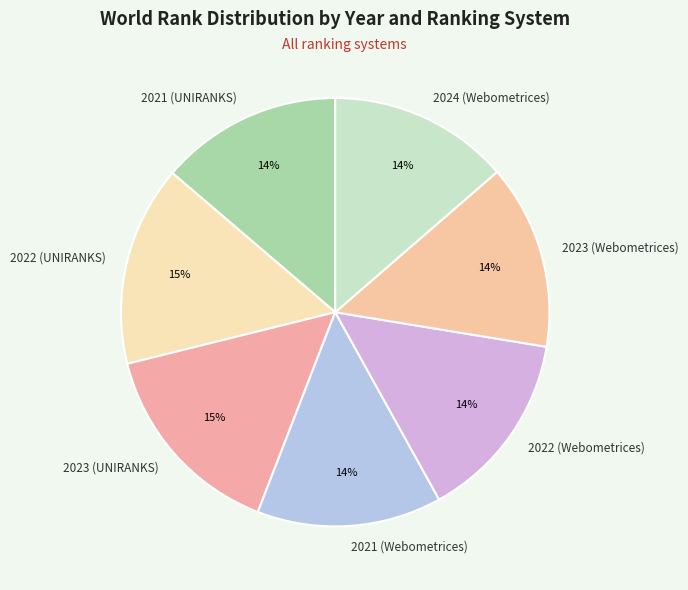

How many slices are in this pie chart?

7